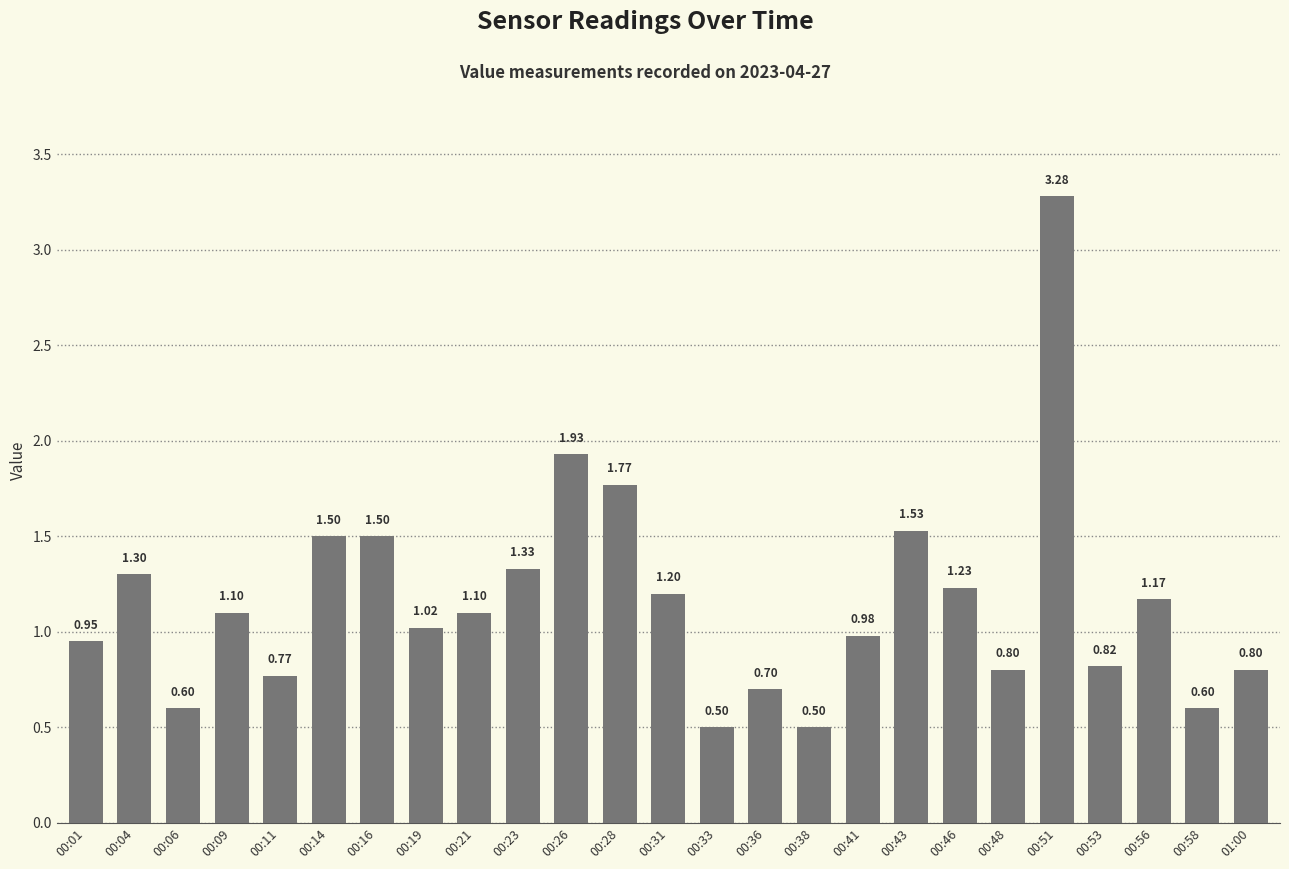

Which category has the highest value across all series?

00:51